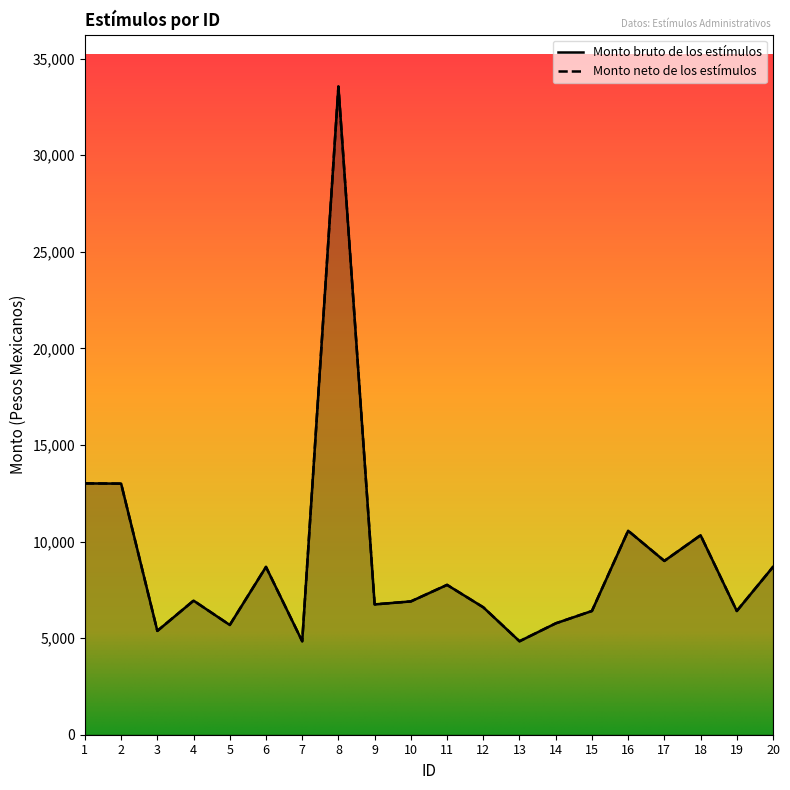

What is the difference between the Monto neto de los estímulos values at 18 and 3?

4951.2